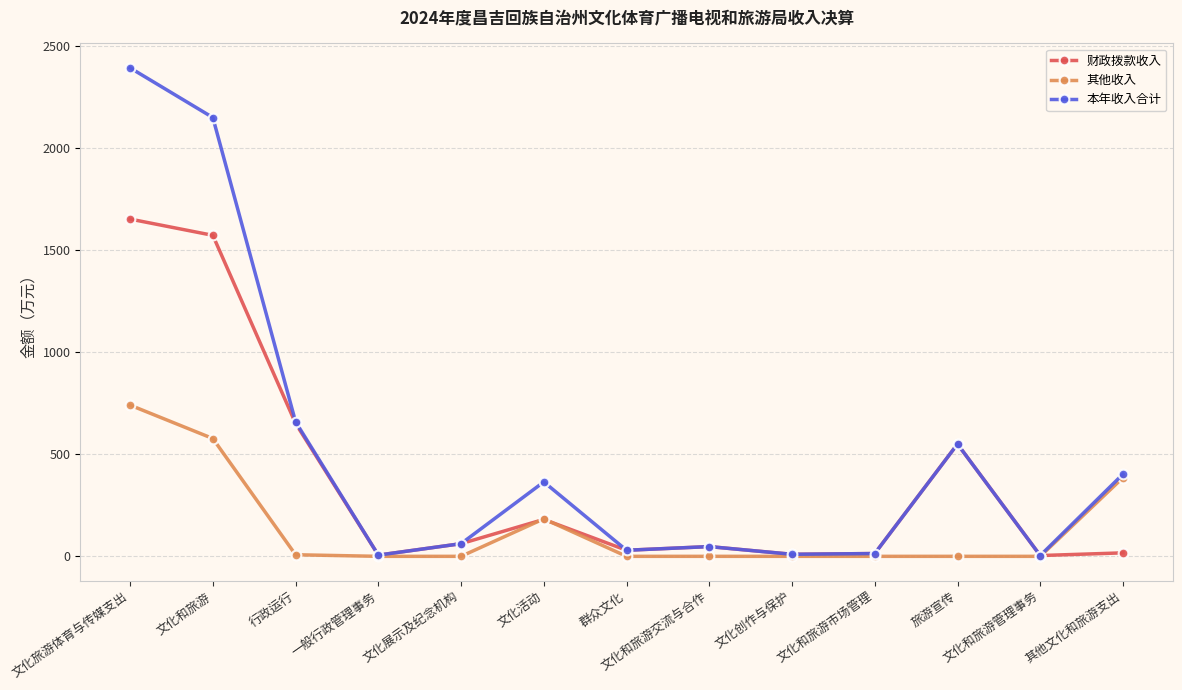

Where is 财政拨款收入 nearest to the value 828?

行政运行